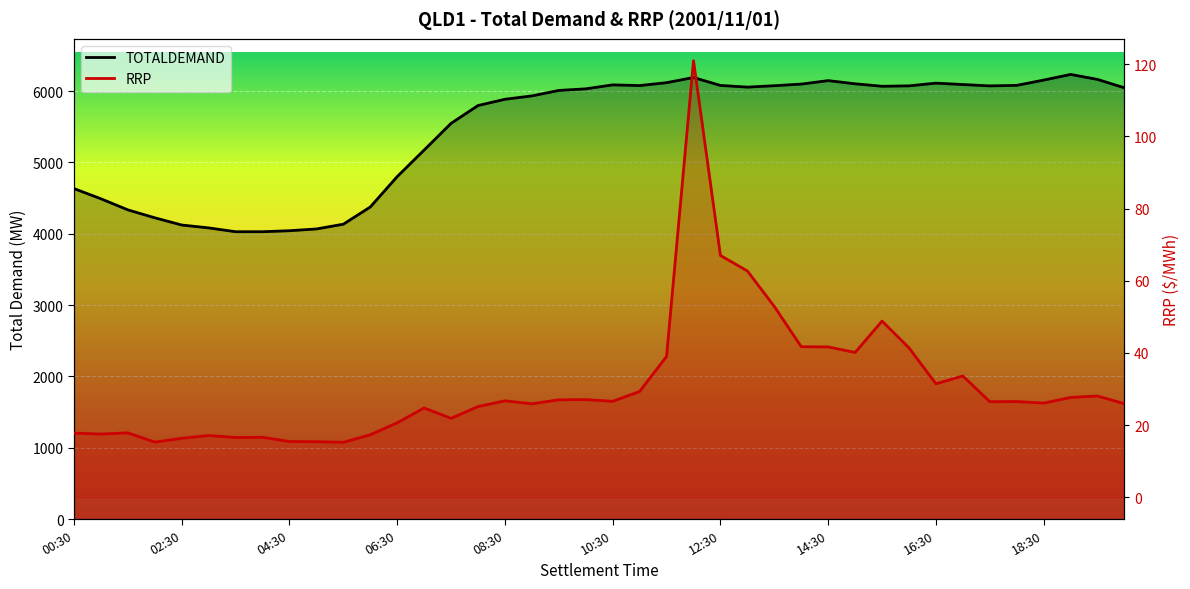

What is the smallest value displayed?

15.2